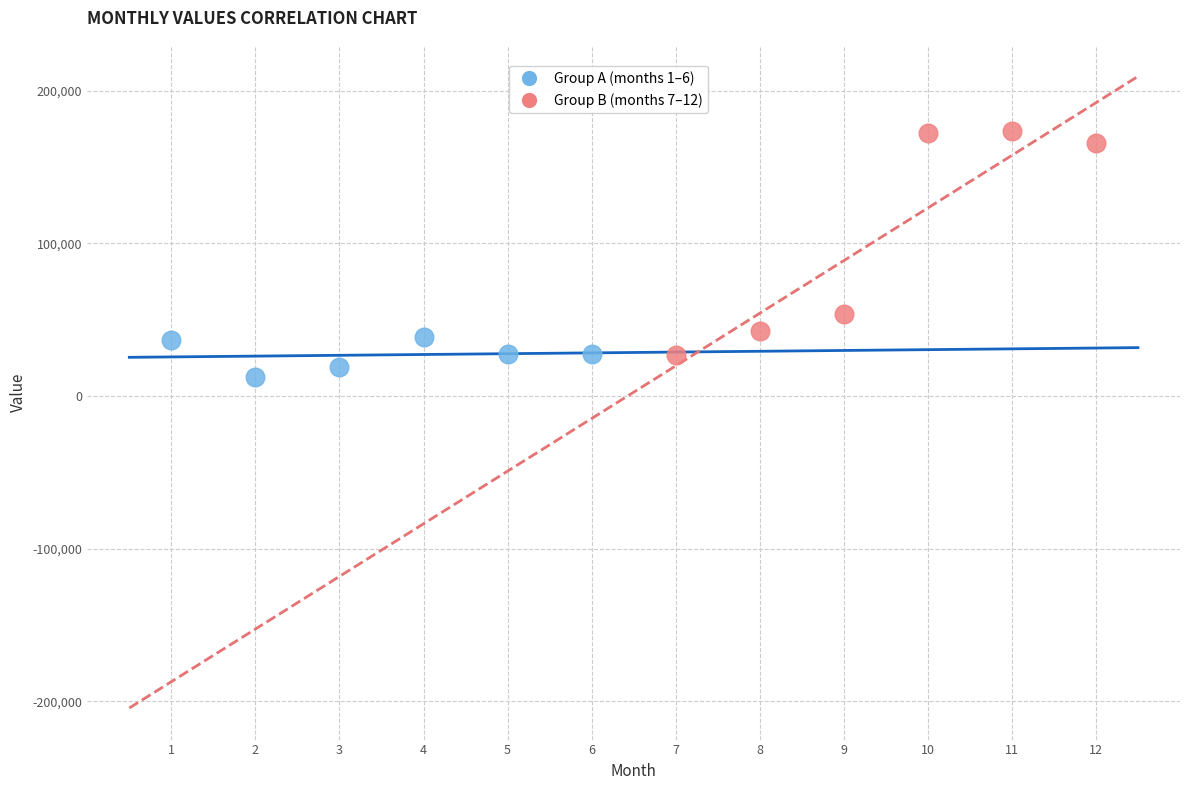

What are all the series names shown in the legend?

Group A (months 1–6), Group B (months 7–12)